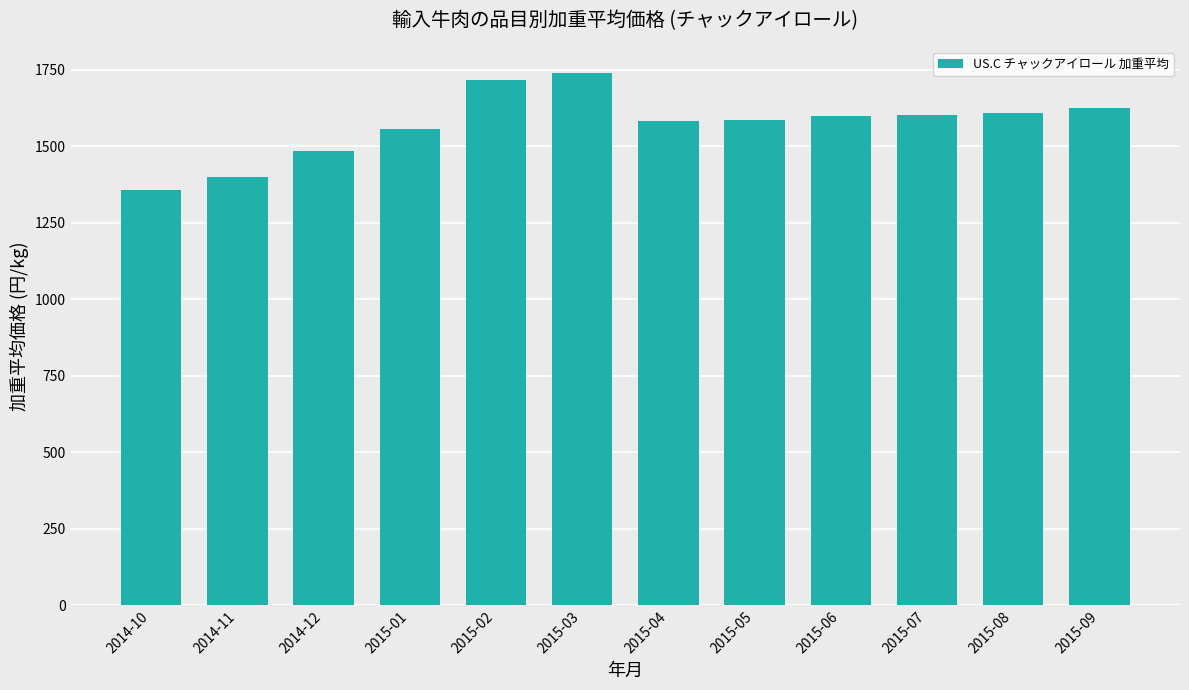

What is the label of the 1st bar from the left?

2014-10